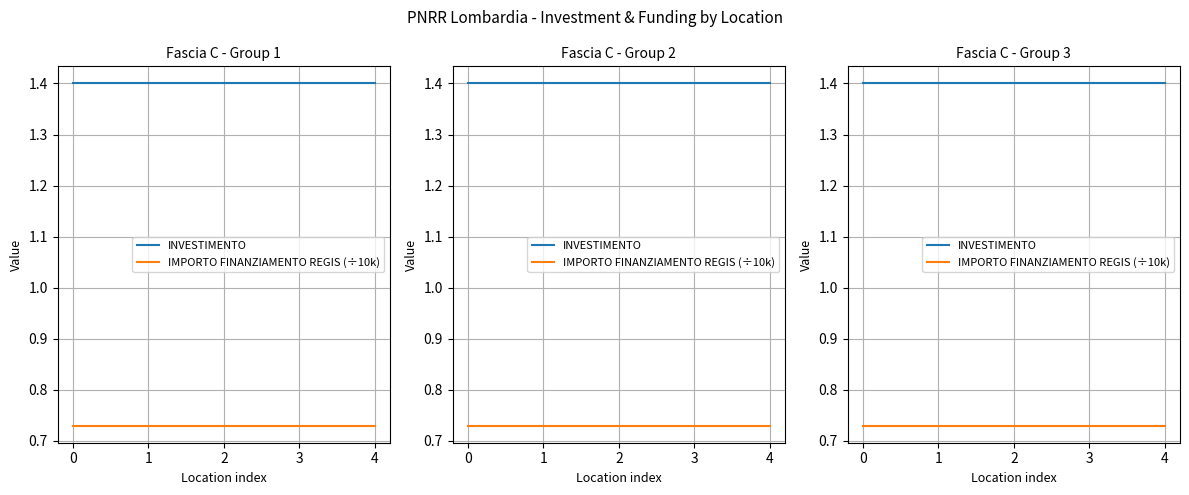

Is the value of IMPORTO FINANZIAMENTO REGIS (÷10k) at 1 greater than the value of INVESTIMENTO at 4?

No